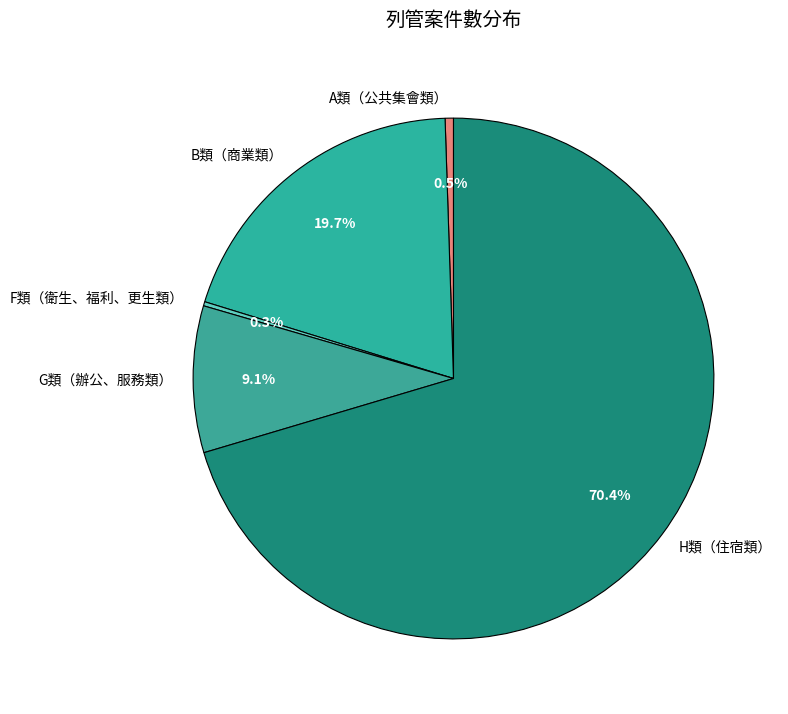

To the nearest percent, what is the difference between the largest and smallest slice percentages?

70%